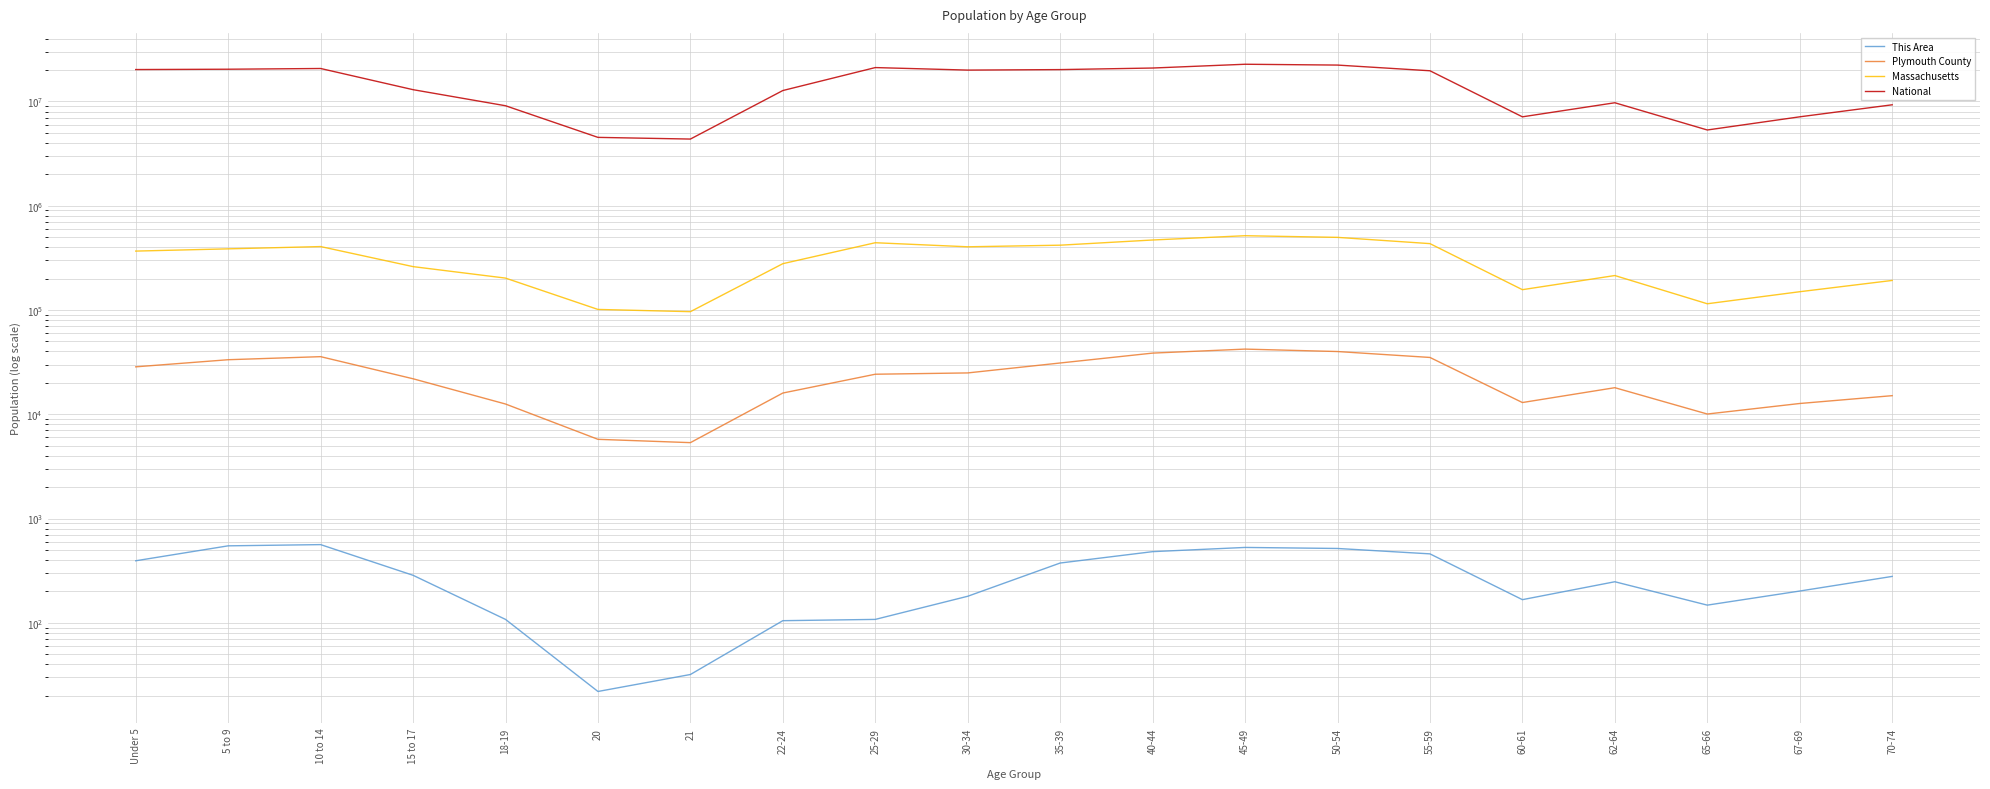

Does the chart display data point markers on the line(s)?

No